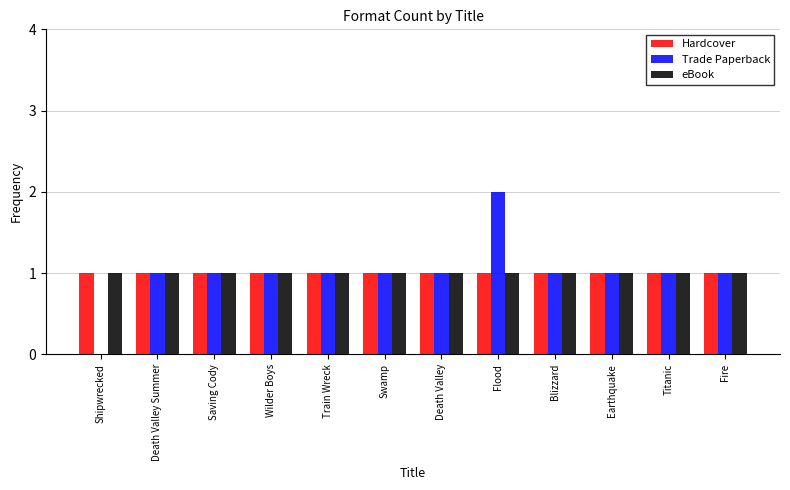

The eBook series shows 1 at Flood. True or false?

True